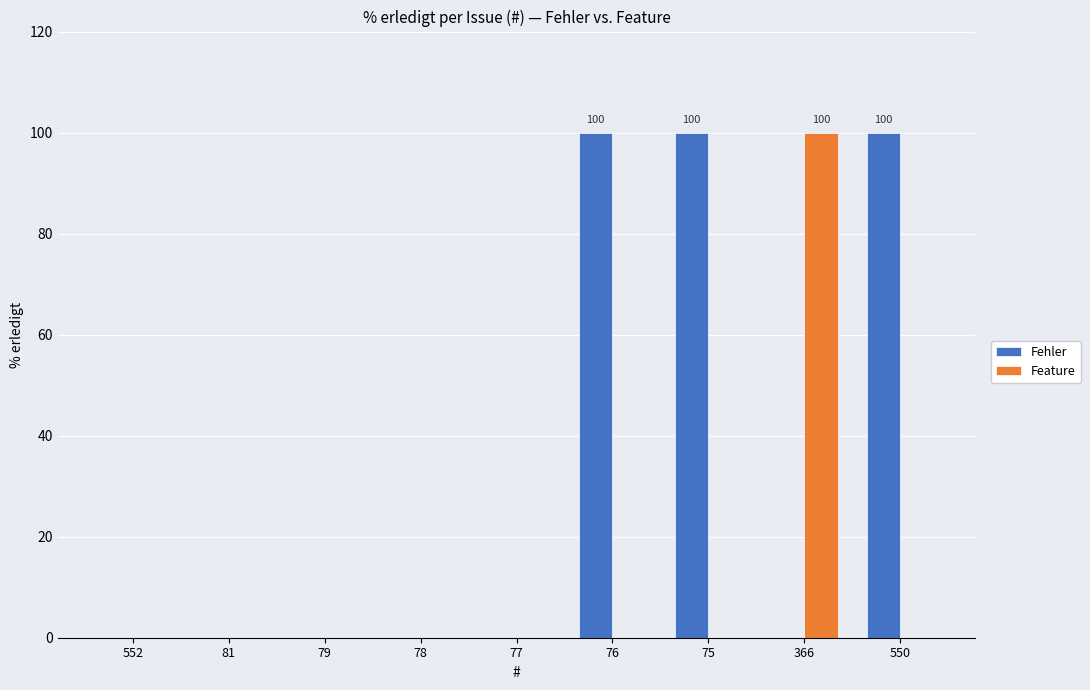

Which series has the largest total across all categories?

Fehler